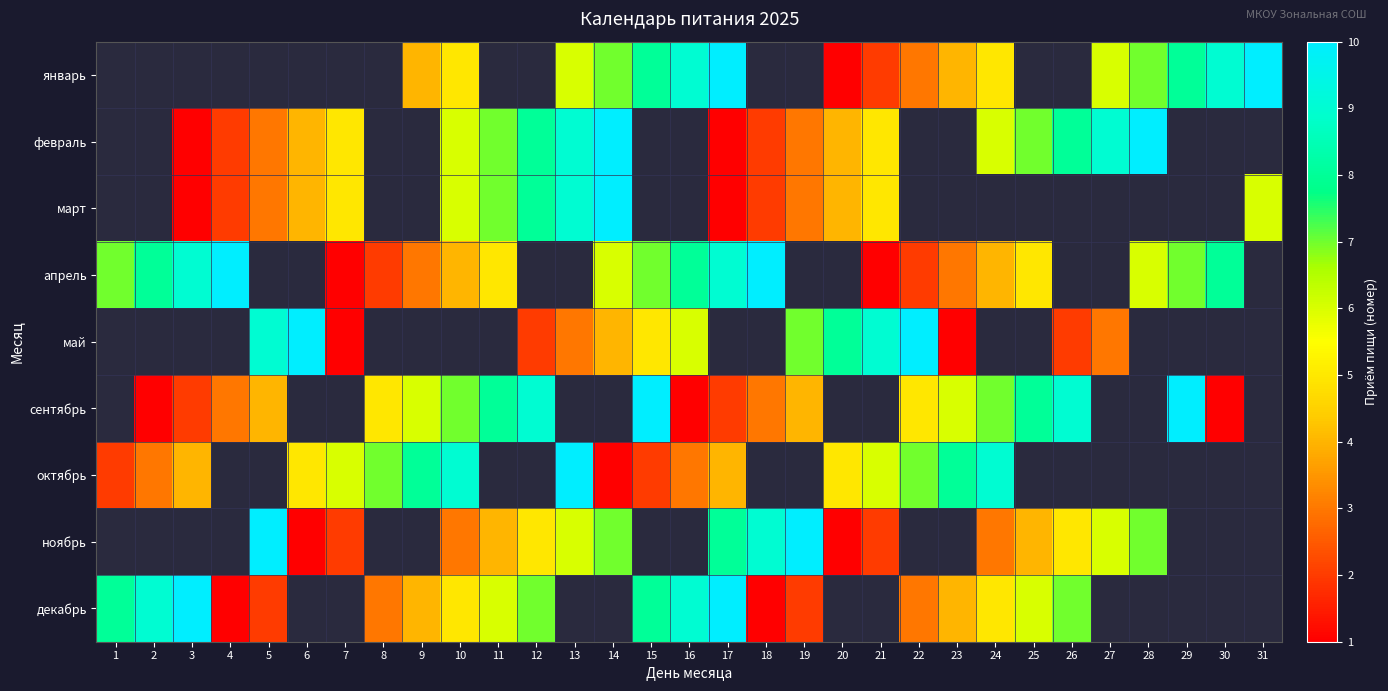

What is the difference between the апрель values at 7 and 29?

6.0